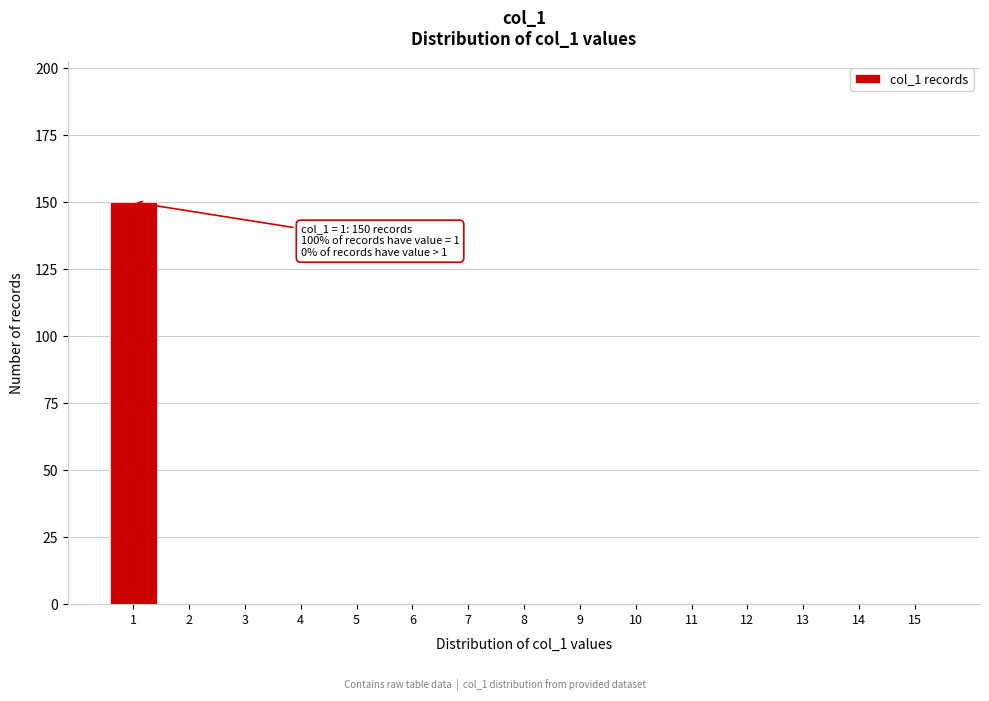

Reading right to left, transcribe all the data shown in this chart.

15=0	14=0	13=0	12=0	11=0	10=0	9=0	8=0	7=0	6=0	5=0	4=0	3=0	2=0	1=150